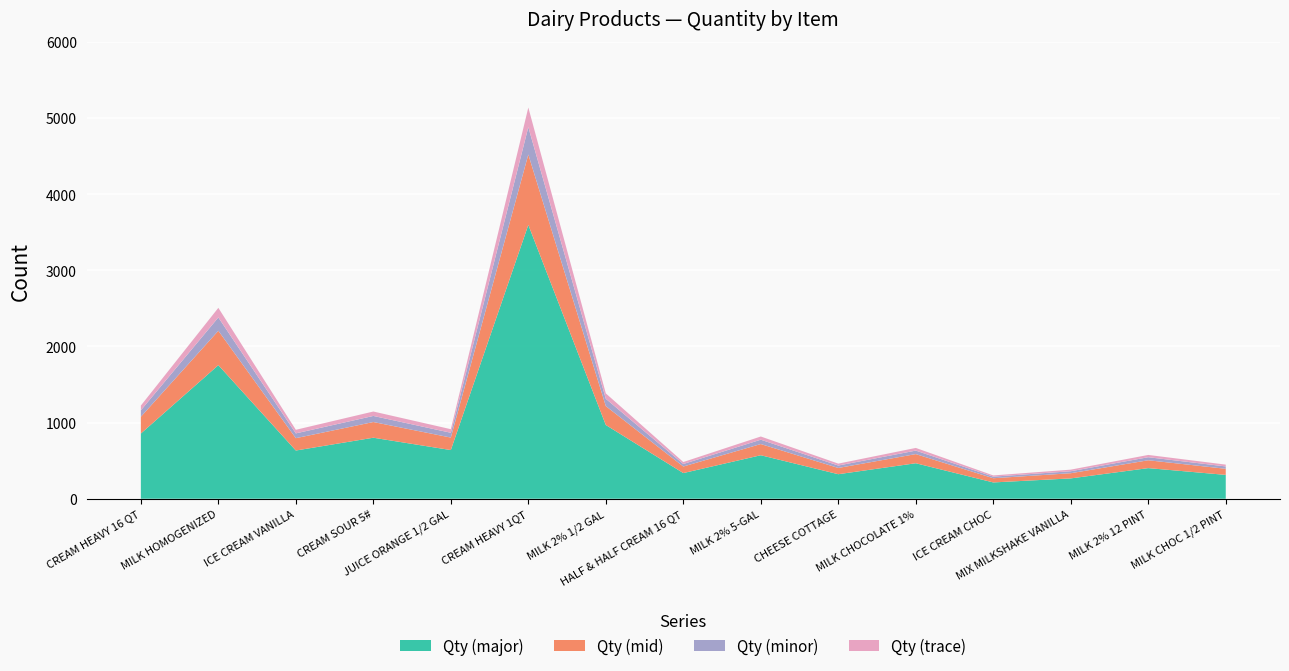

What is the minimum value for Qty (major)?

214